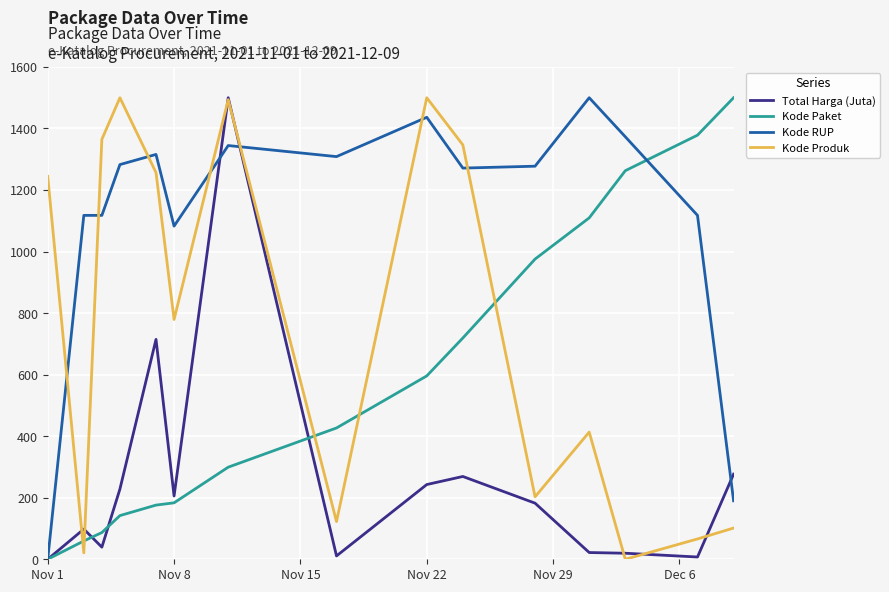

What are all the series names shown in the legend?

Total Harga (Juta), Kode Paket, Kode RUP, Kode Produk